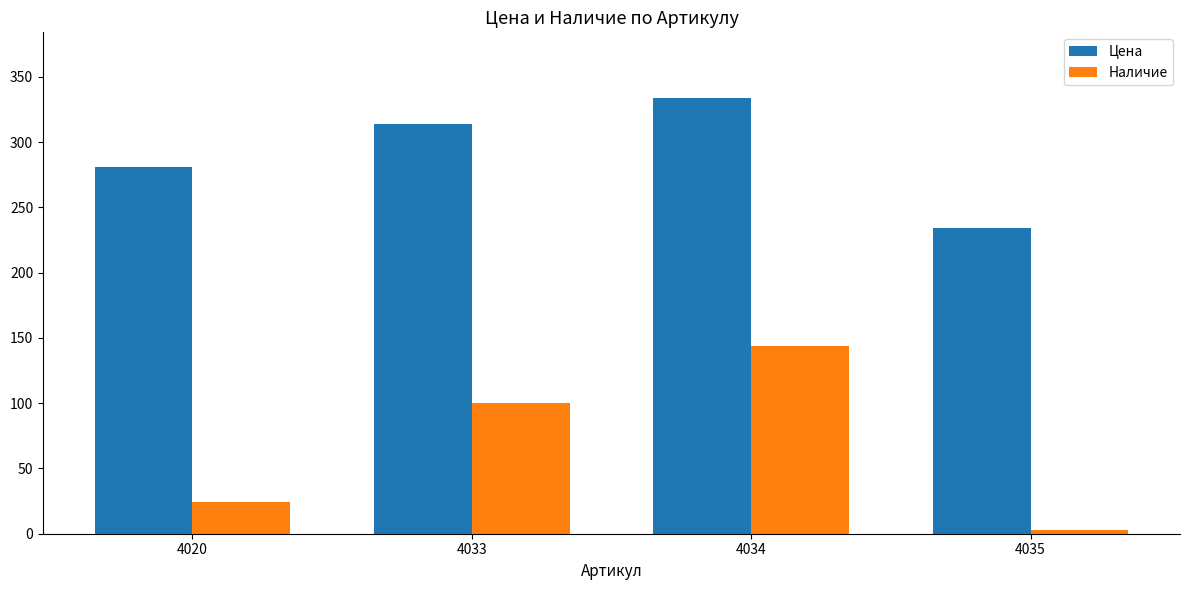

Reading left to right, transcribe all the data shown in this chart.

Цена: 4020=281	4033=314	4034=334	4035=234
Наличие: 4020=24	4033=100	4034=144	4035=3